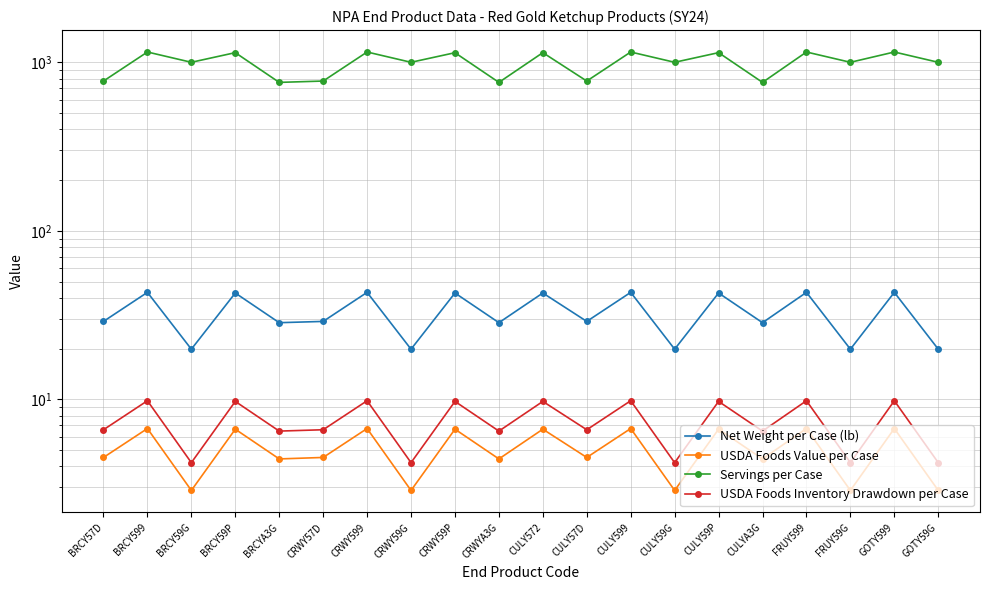

What are all the series names shown in the legend?

Net Weight per Case (lb), USDA Foods Value per Case, Servings per Case, USDA Foods Inventory Drawdown per Case